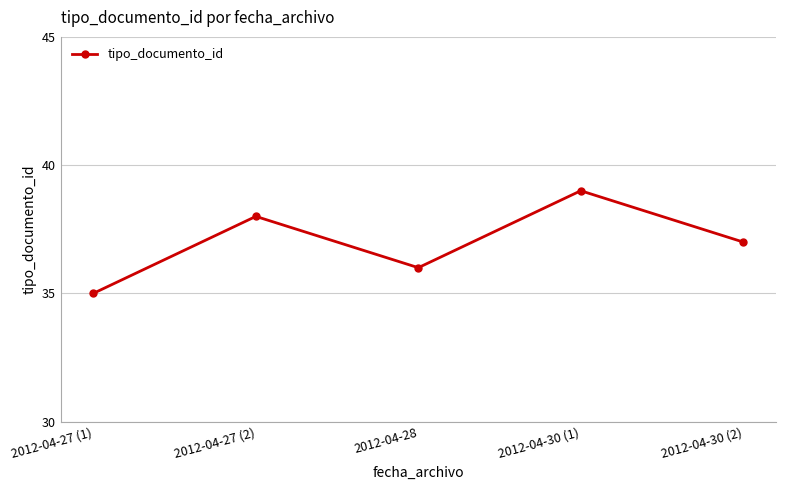

Count the number of categories in the chart.

5